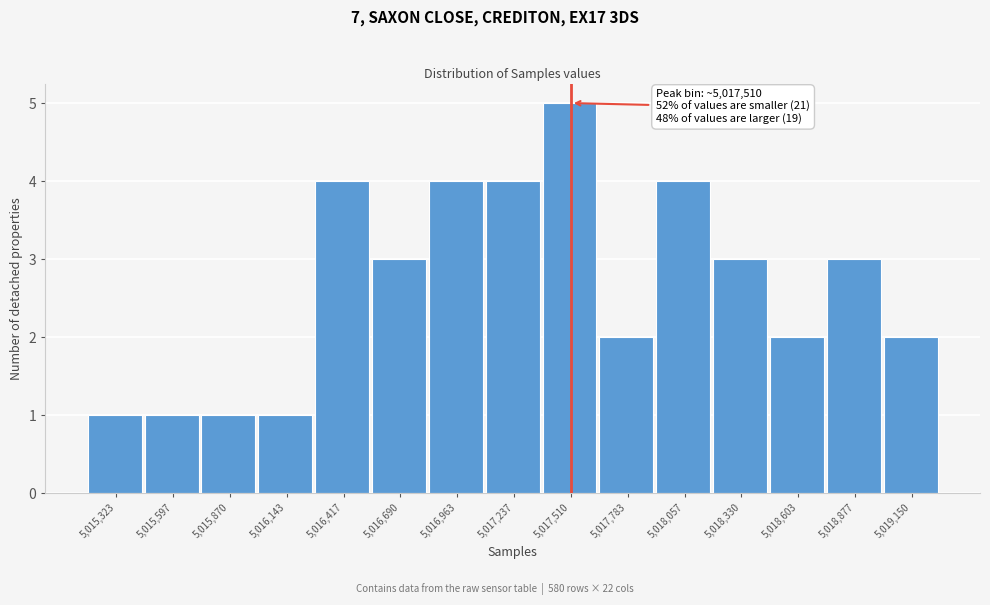

Over which range of the x-axis is the bar tallest?

5017350 to 5017650